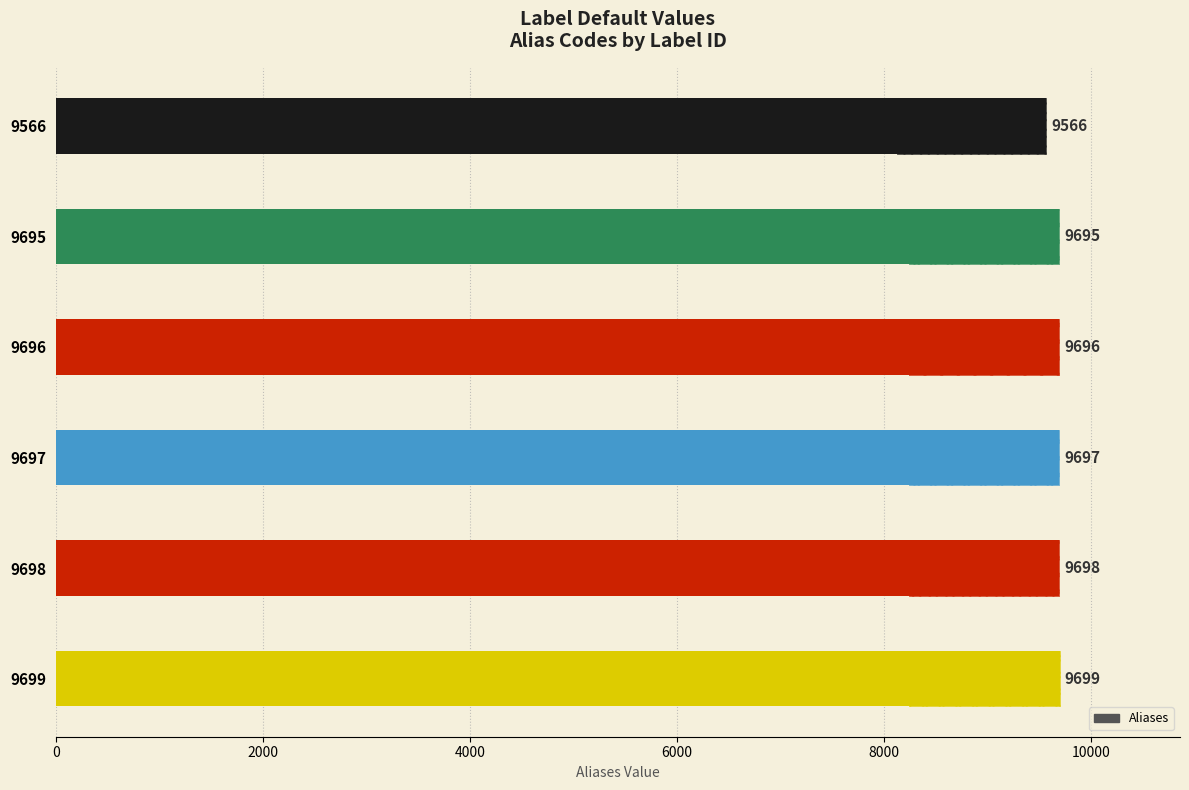

Read the value at 9566.

9566